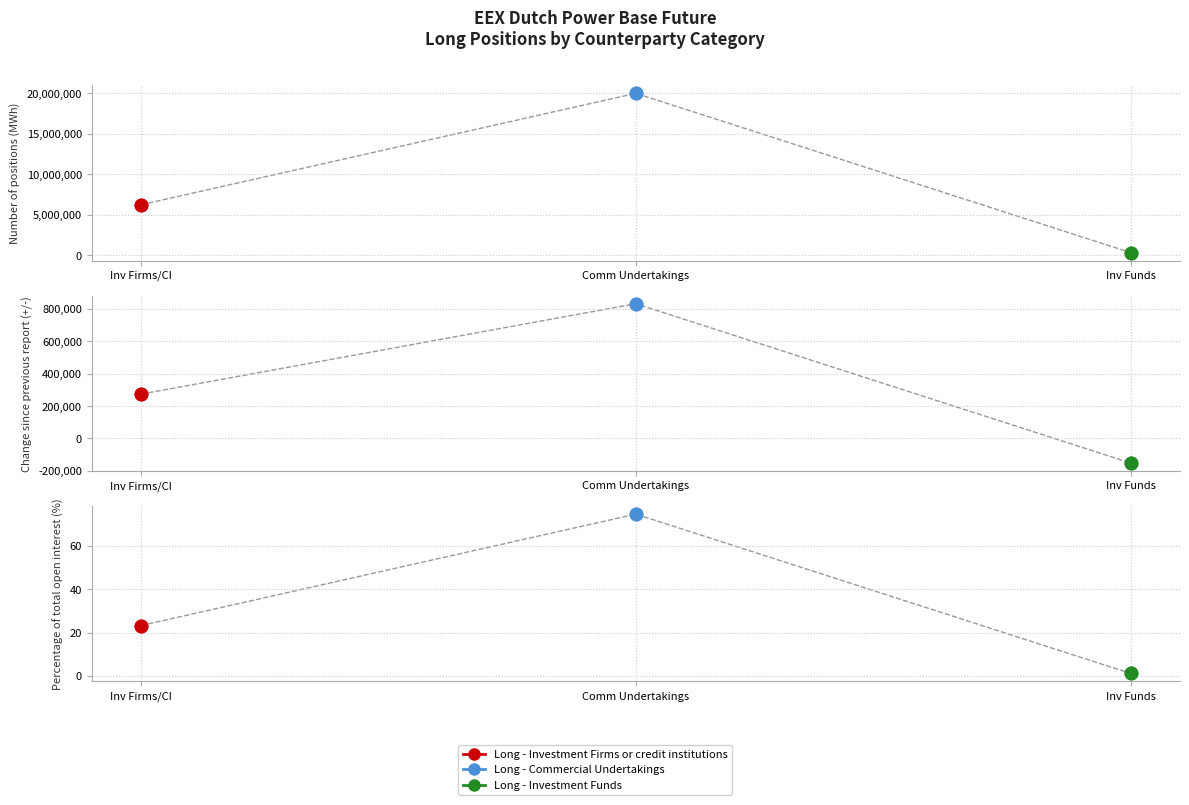

Reading right to left, list all the values displayed in this chart.

Long - Investment Firms or credit institutions: Percentage of total open interest (%)=23.2	Change since previous report (+/-)=273901.0	Number of positions (MWh)=6223712.0
Long - Commercial Undertakings: Percentage of total open interest (%)=74.5	Change since previous report (+/-)=832198.0	Number of positions (MWh)=19967891.0
Long - Investment Funds: Percentage of total open interest (%)=1.2	Change since previous report (+/-)=-151502.0	Number of positions (MWh)=321406.0